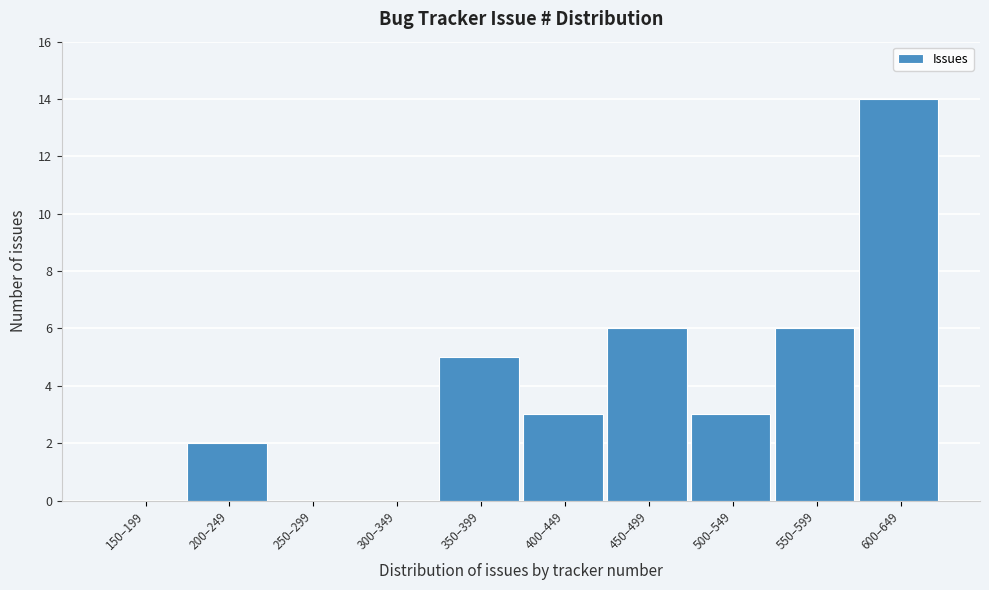

Reading left to right, transcribe all the data shown in this chart.

150–199=0	200–249=2	250–299=0	300–349=0	350–399=5	400–449=3	450–499=6	500–549=3	550–599=6	600–649=14